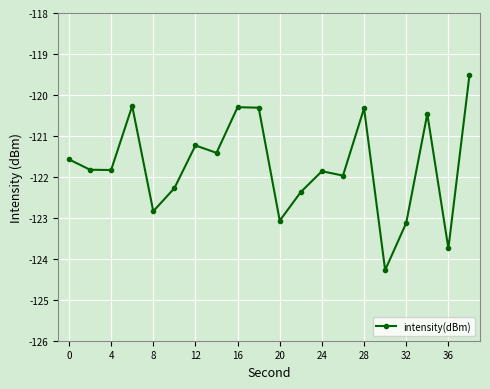

How many categories are shown in the chart?

20